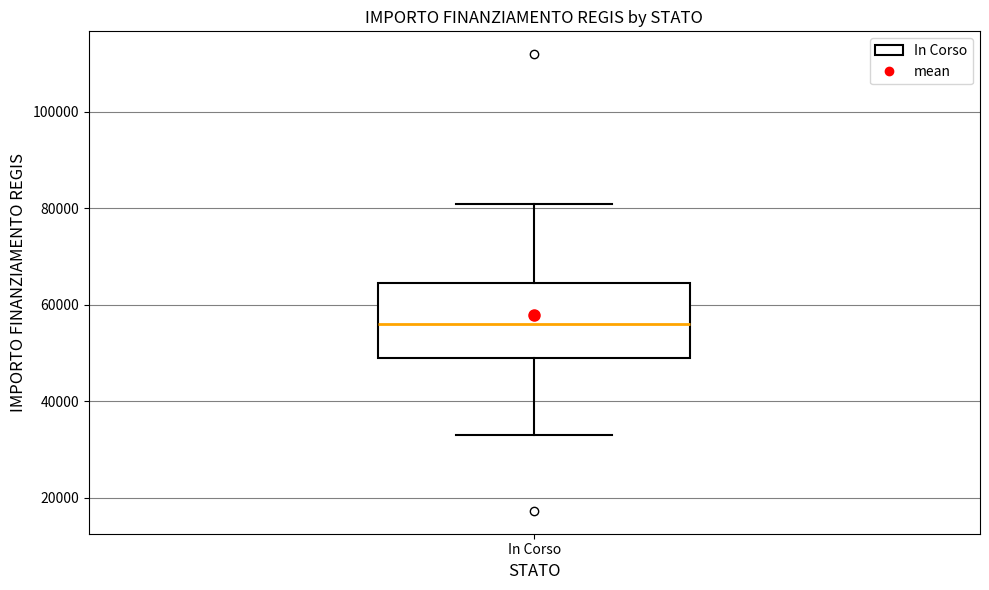

Where is the lower edge of the box for In Corso on the y-axis? The values are not printed on the chart, so give them approximately, as read against the axis.

50000